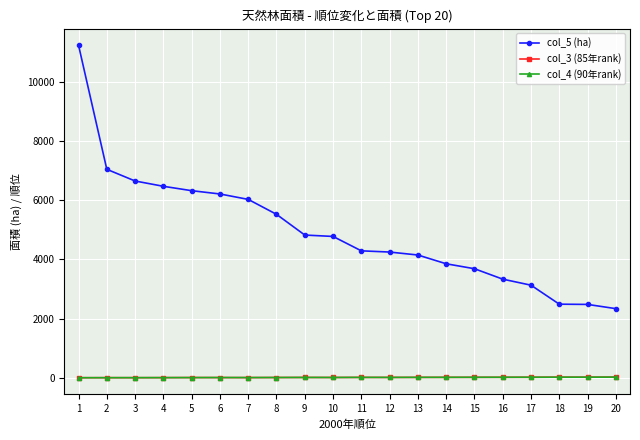

What is the maximum value shown in the chart?

11227